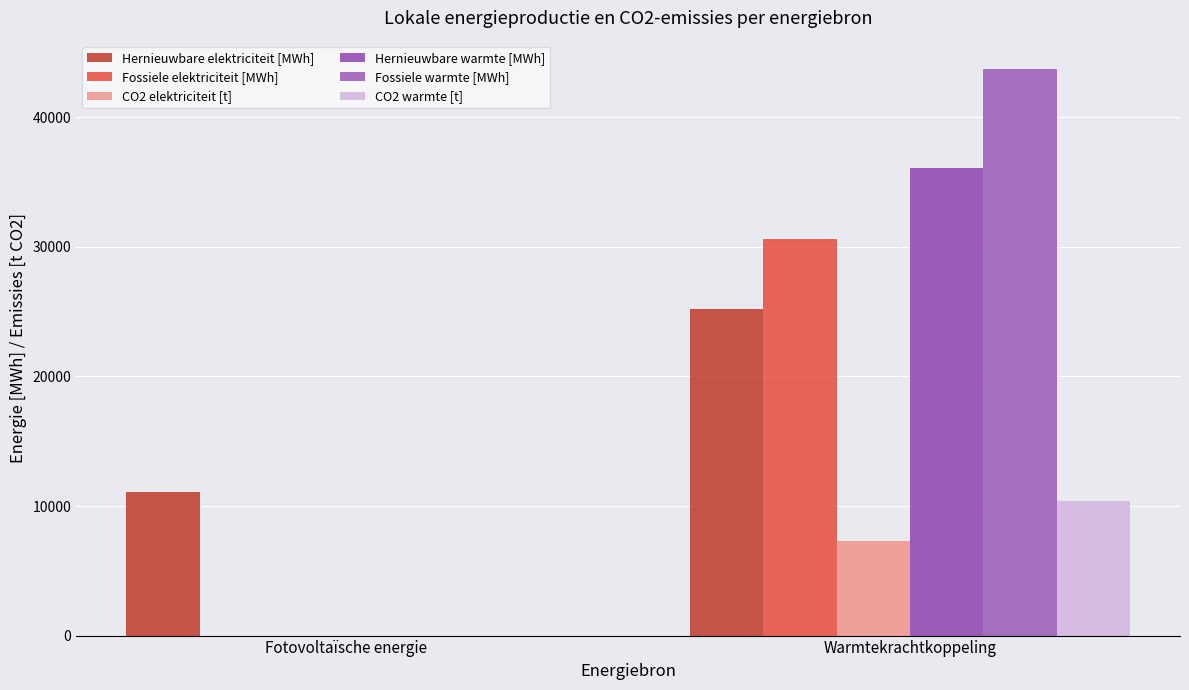

Count the number of categories in the chart.

2